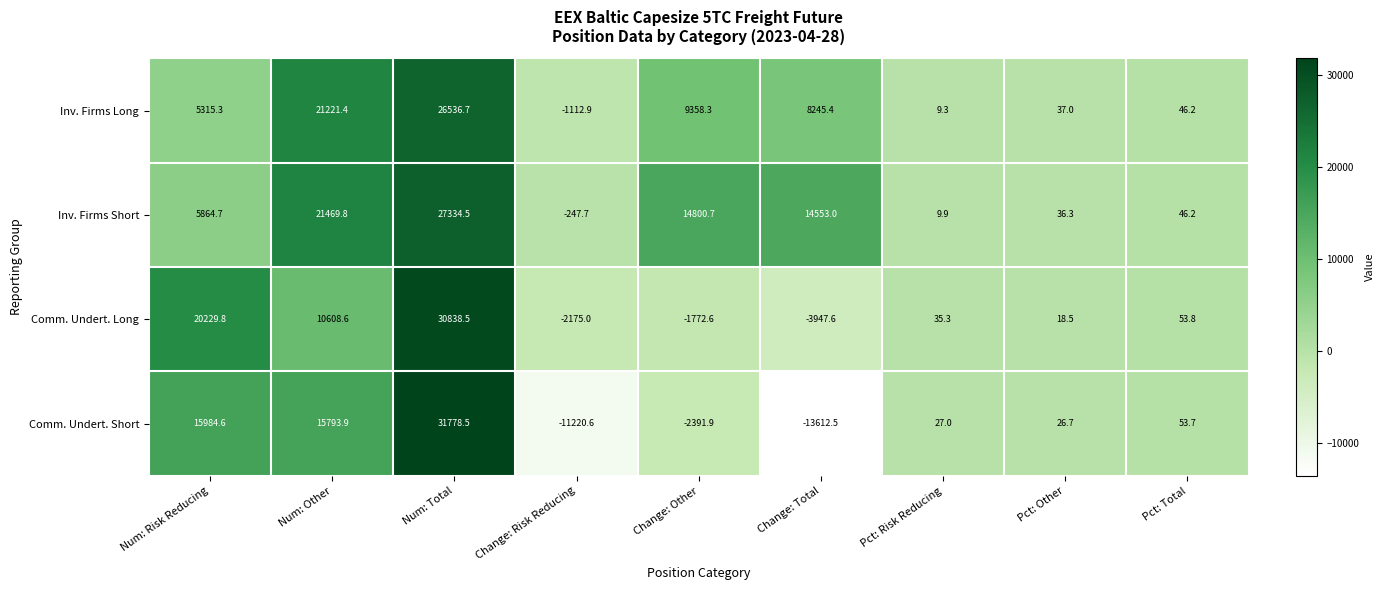

Which category has the lowest value across all series?

Change: Total